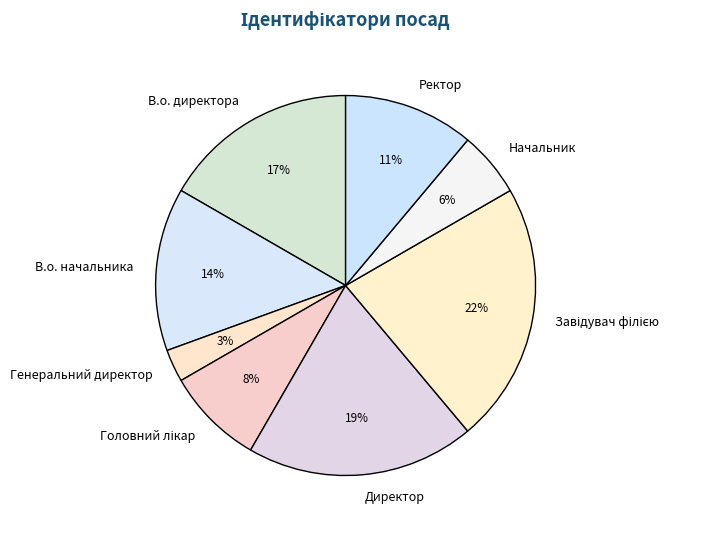

Is there a majority slice in this chart?

No